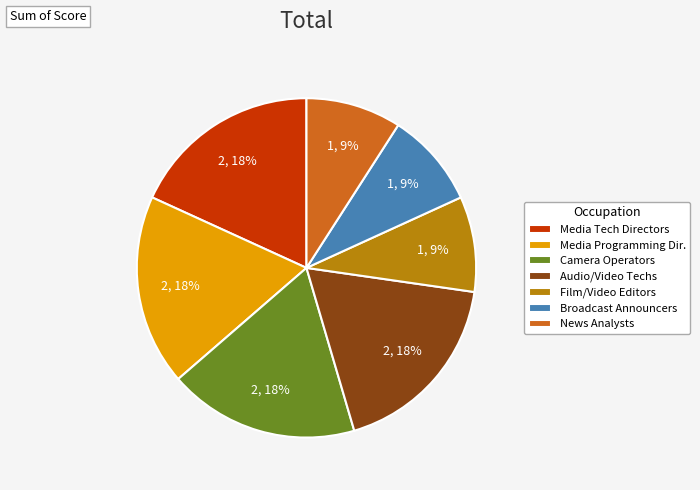

Count the number of slices in the pie.

7